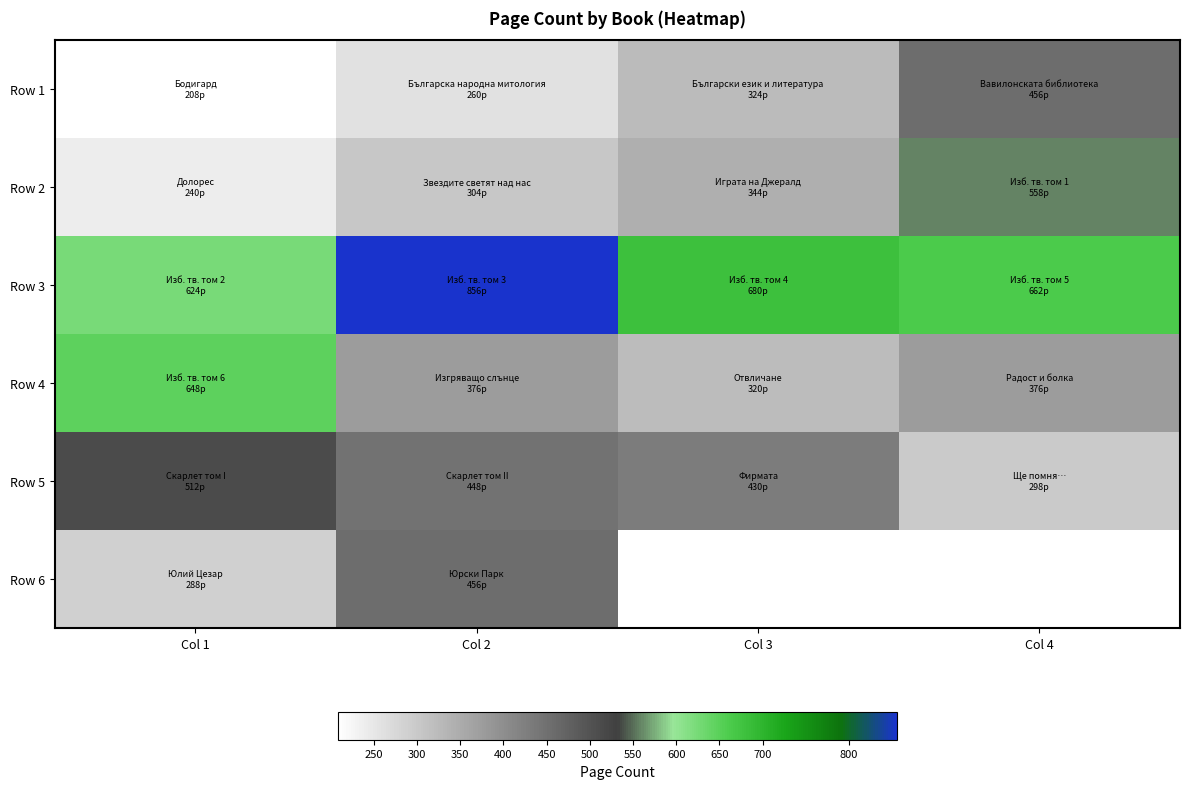

What is the highest value of the Row 2 series?

558.0